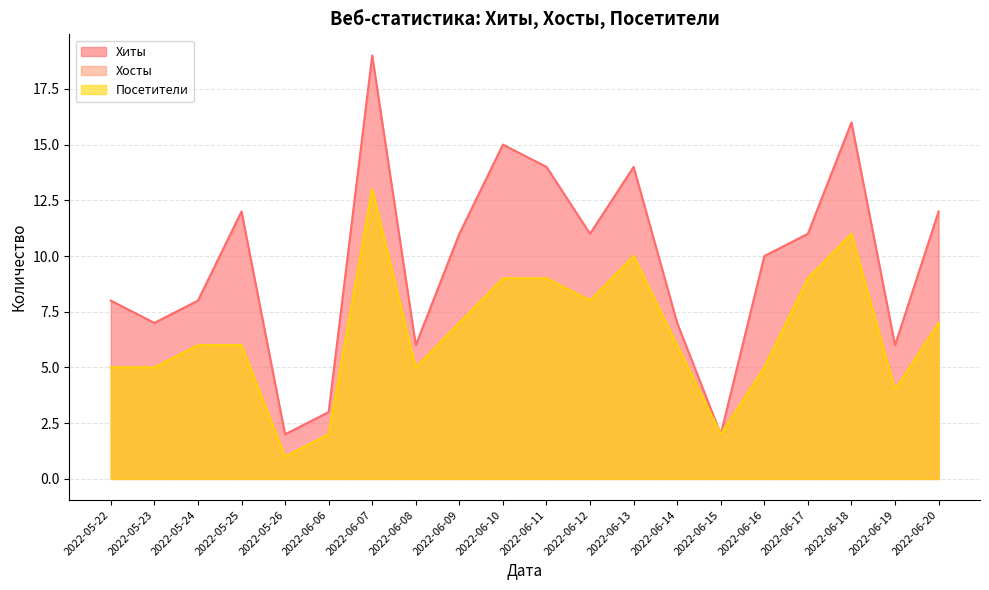

At how many categories does at least one series exceed 16?

1